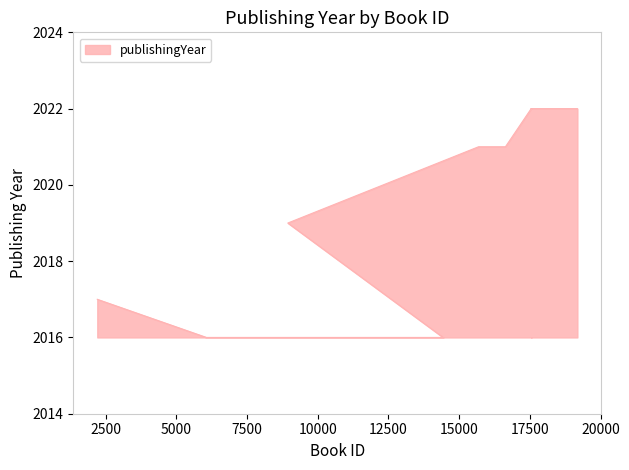

Rank the categories by value from highest to lowest.

19180, 17546, 17547, 16637, 15686, 8944, 2208, 14431, 12350, 12349, 6068, 6067, 6066